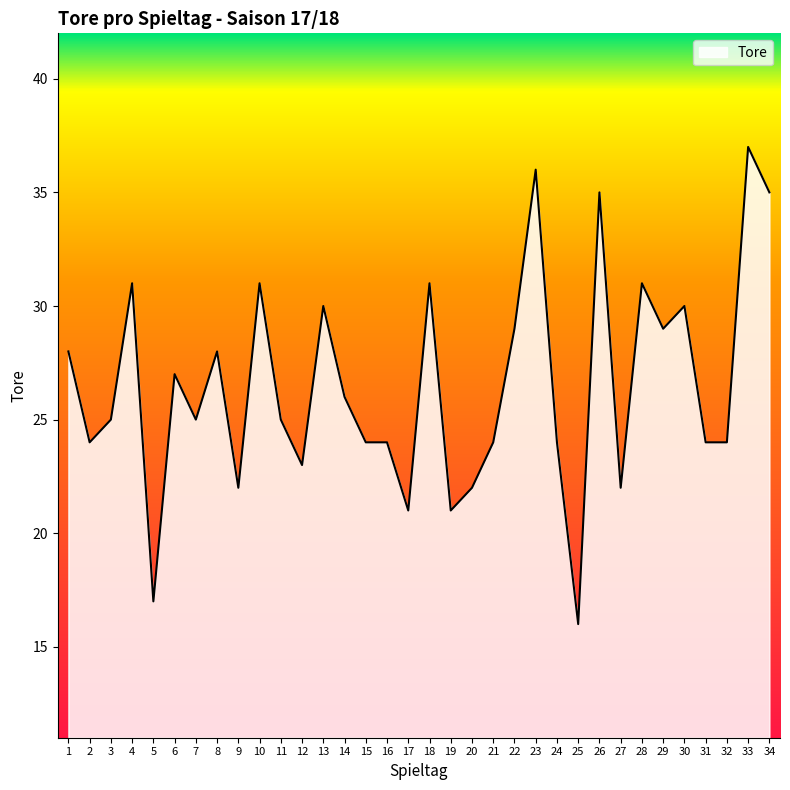

The chart shows a value of 24 at 16. True or false?

True